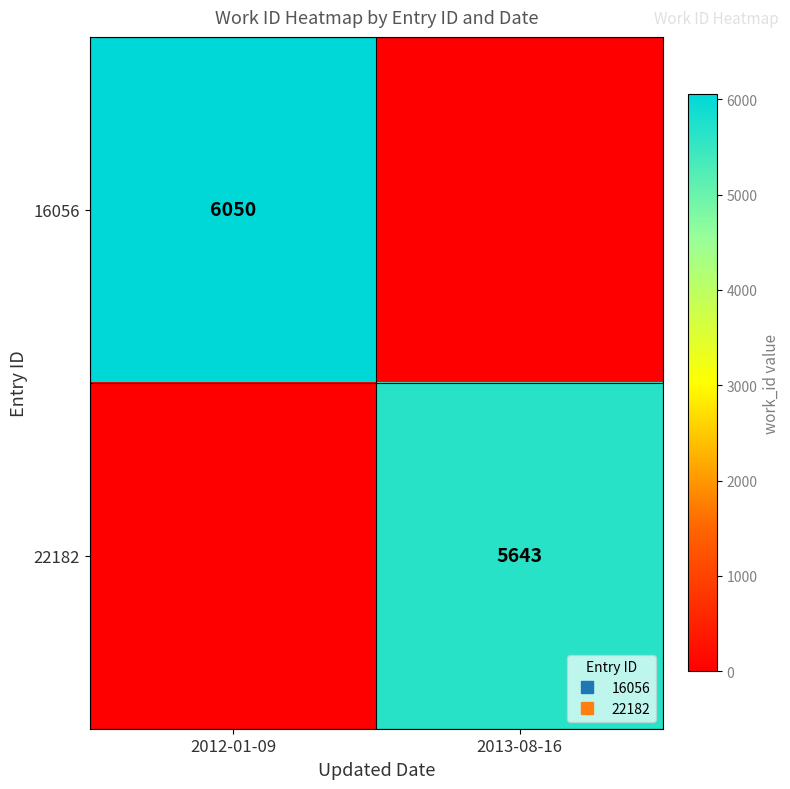

Is the value of 22182 at 2012-01-09 greater than the value of 16056 at 2013-08-16?

No